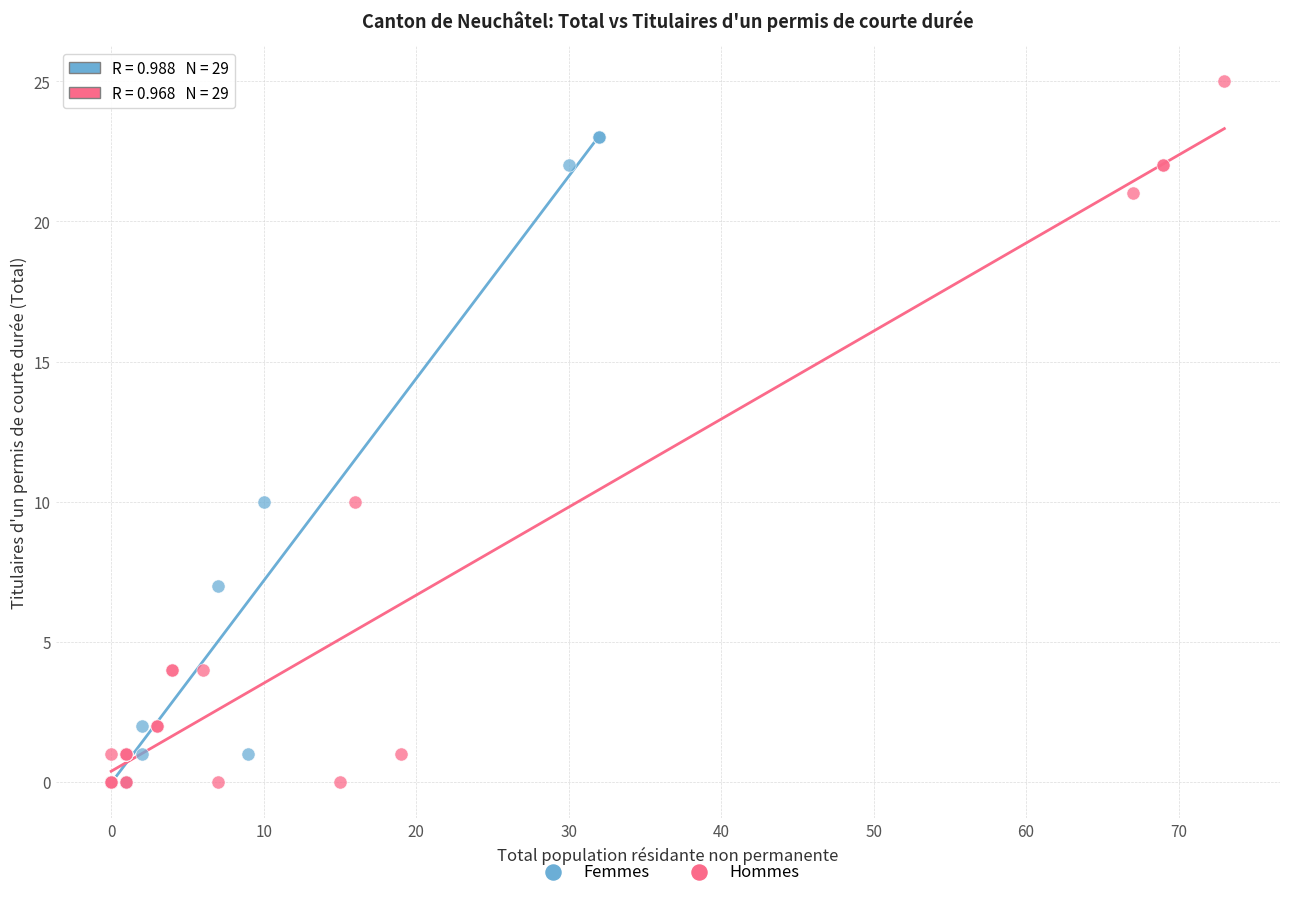

Which series contains the highest Y value?

Hommes